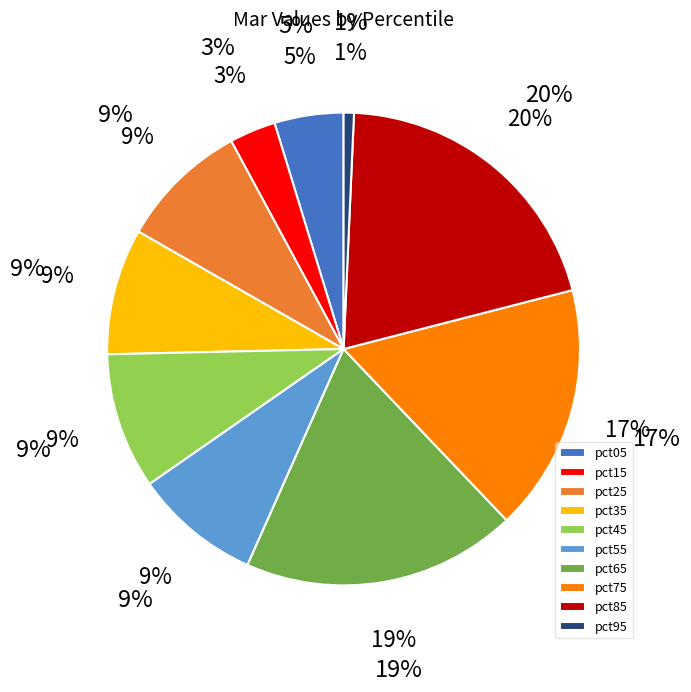

Combined, do pct35 and pct85 account for over 50%?

No